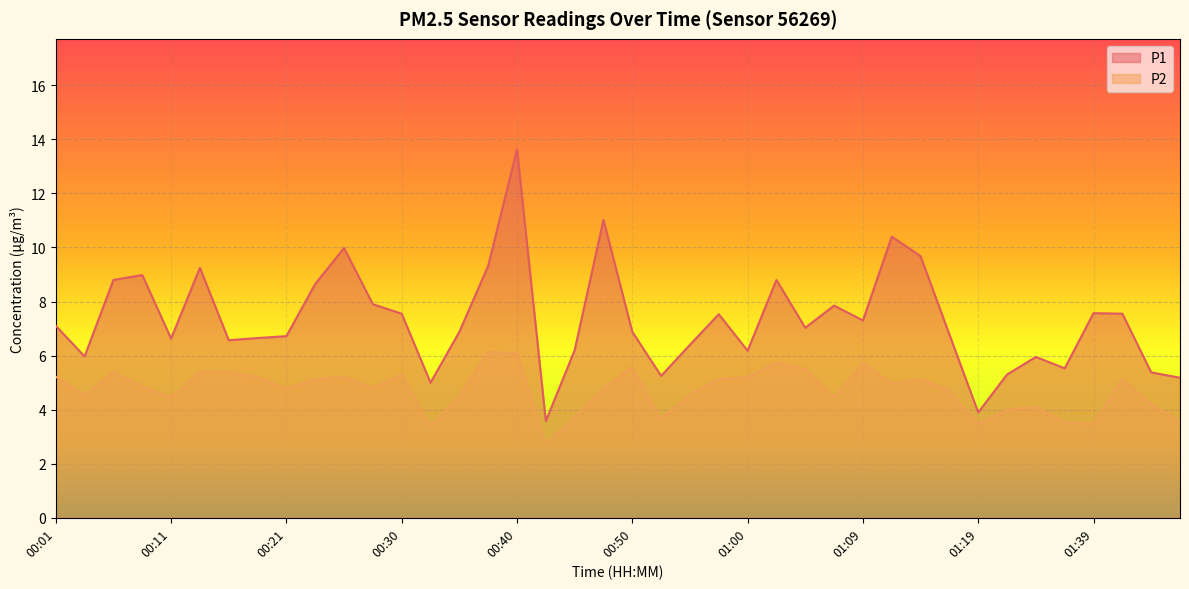

What is the total value across all series at 00:55?

11.0